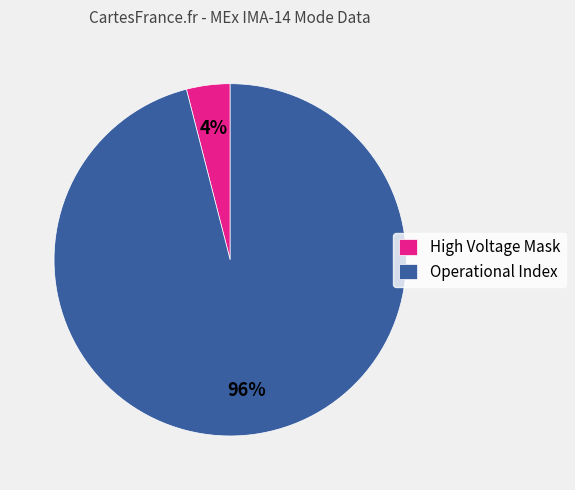

Does Operational Index account for over 50% of the chart?

Yes